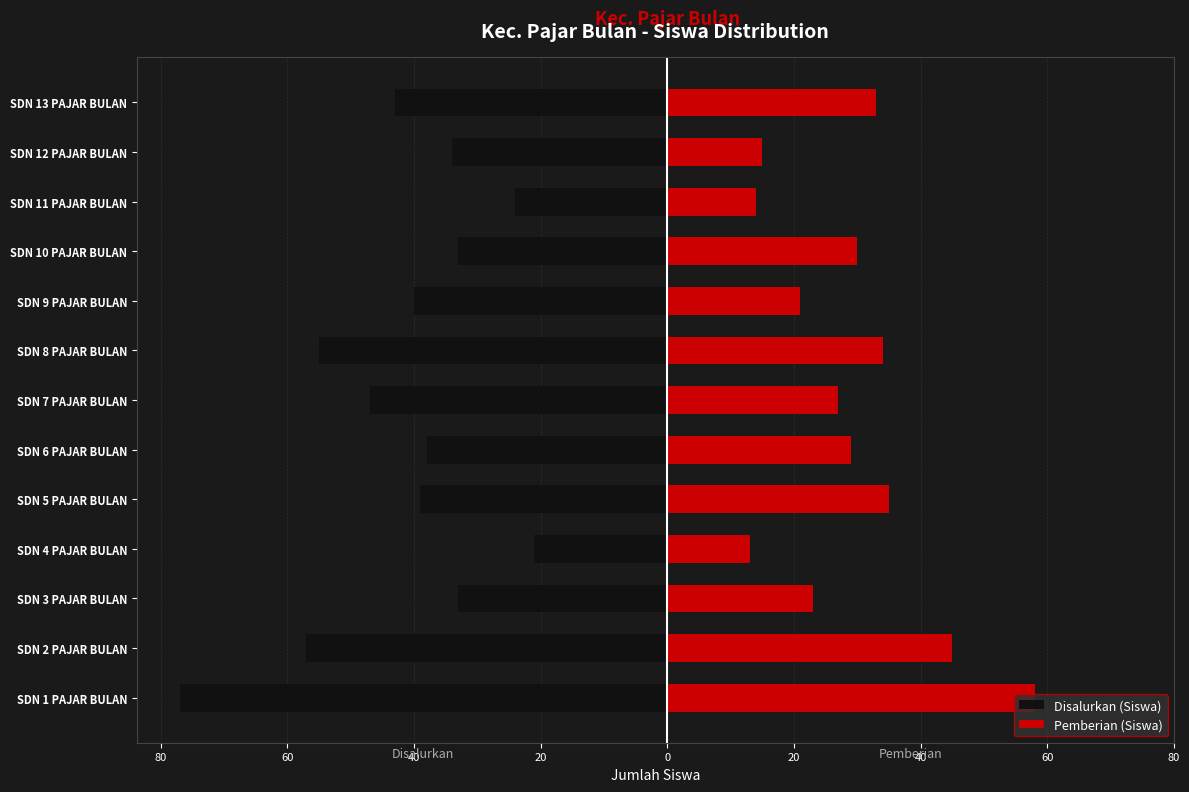

What is the spread (max minus min) of values at SDN 5 PAJAR BULAN?

74